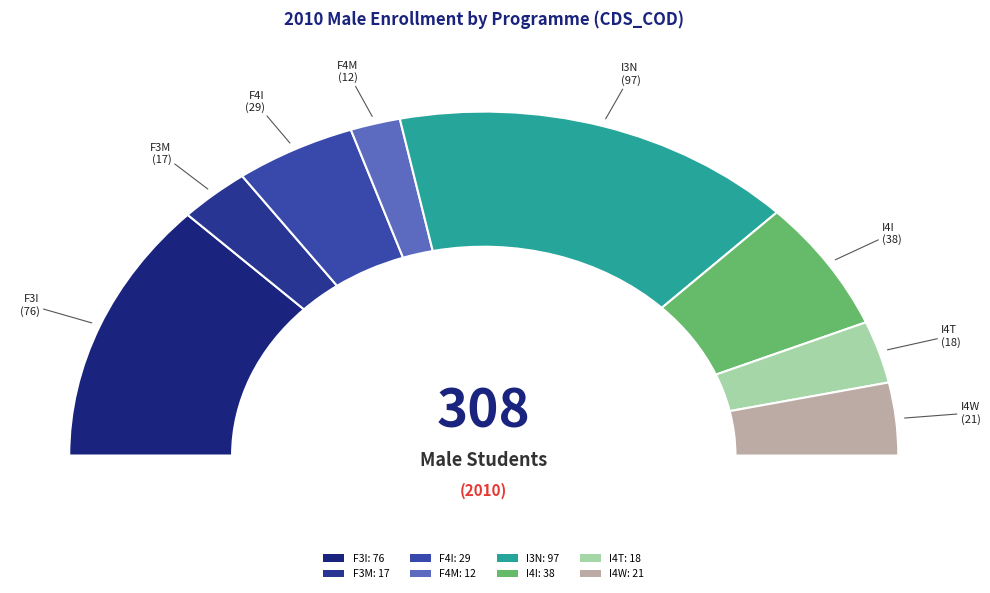

Rank the categories by value from highest to lowest.

I3N, F3I, I4I, F4I, I4W, I4T, F3M, F4M